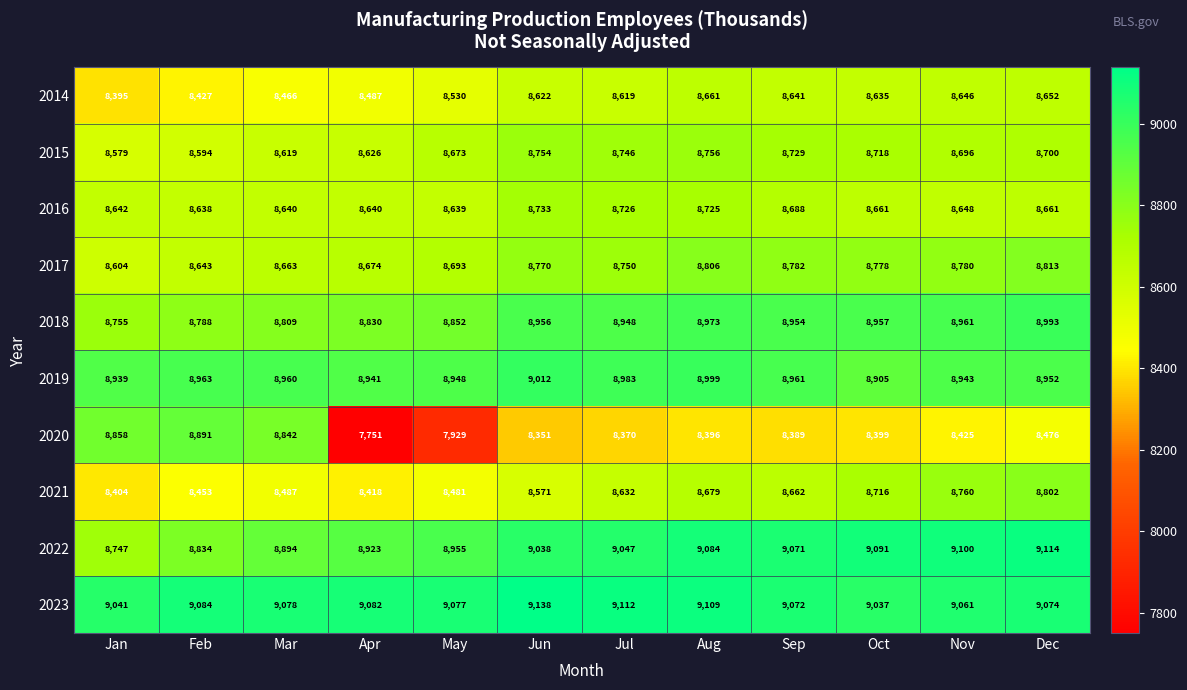

Which series has the widest spread of values?

2020